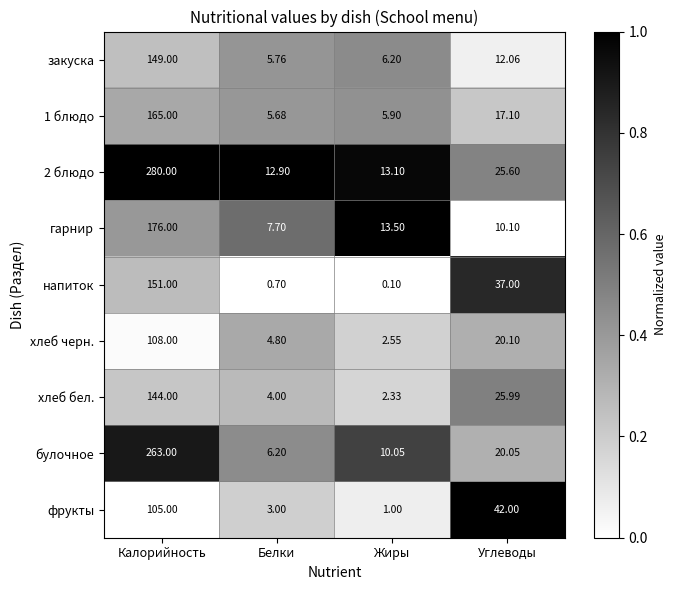

What is the spread (max minus min) of values at Белки?

12.2